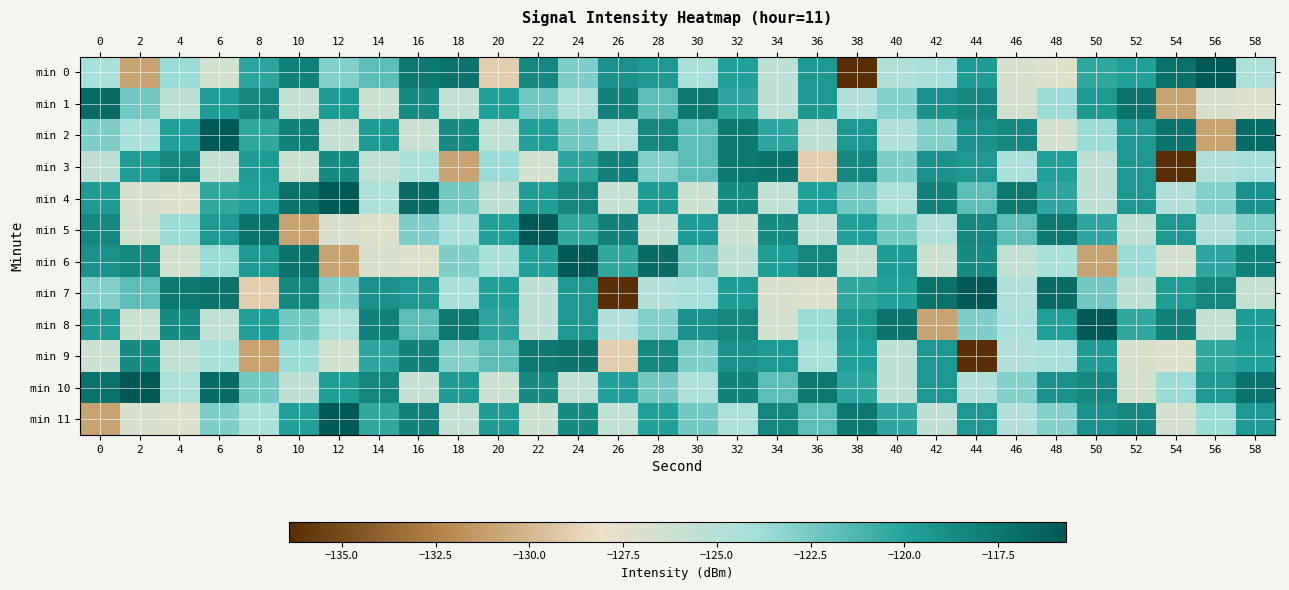

Reading right to left, what are all the values shown in this chart?

min 0: 58=-124.6	56=-115.7	54=-117.2	52=-119.8	50=-120.4	48=-127.2	46=-126.8	44=-119.5	42=-124.1	40=-124.6	38=-136.4	36=-119.4	34=-125.4	32=-119.9	30=-124.3	28=-119.5	26=-119.0	24=-122.8	22=-118.4	20=-128.9	18=-117.3	16=-117.6	14=-121.8	12=-122.9	10=-118.1	8=-120.3	6=-126.6	4=-123.6	2=-130.9	0=-124.2
min 1: 58=-127.2	56=-126.8	54=-130.9	52=-117.3	50=-119.5	48=-123.6	46=-126.6	44=-118.4	42=-119.0	40=-122.9	38=-124.6	36=-119.4	34=-125.4	32=-120.3	30=-117.6	28=-121.8	26=-118.1	24=-124.6	22=-122.4	20=-119.8	18=-125.5	16=-118.5	14=-126.1	12=-119.5	10=-125.7	8=-118.3	6=-119.6	4=-125.4	2=-122.4	0=-116.8
min 2: 58=-116.8	56=-130.9	54=-117.3	52=-119.5	50=-123.6	48=-126.6	46=-118.4	44=-119.0	42=-122.9	40=-124.6	38=-119.4	36=-125.4	34=-120.3	32=-117.6	30=-121.8	28=-118.3	26=-124.6	24=-122.4	22=-119.8	20=-125.5	18=-118.5	16=-126.1	14=-119.5	12=-125.7	10=-118.1	8=-120.4	6=-115.7	4=-119.9	2=-124.3	0=-122.8
min 3: 58=-124.1	56=-124.6	54=-136.4	52=-119.4	50=-125.4	48=-119.9	46=-124.3	44=-119.5	42=-119.0	40=-122.8	38=-118.4	36=-128.9	34=-117.3	32=-117.6	30=-121.8	28=-122.9	26=-118.1	24=-120.3	22=-126.6	20=-123.6	18=-130.9	16=-124.2	14=-125.5	12=-118.5	10=-126.1	8=-119.5	6=-125.7	4=-118.3	2=-119.6	0=-125.4
min 4: 58=-119.0	56=-122.9	54=-124.6	52=-119.4	50=-125.4	48=-120.3	46=-117.6	44=-121.8	42=-118.1	40=-124.6	38=-122.4	36=-119.8	34=-125.5	32=-118.5	30=-126.1	28=-119.5	26=-125.7	24=-118.3	22=-119.6	20=-125.4	18=-122.4	16=-116.8	14=-124.6	12=-115.7	10=-117.2	8=-119.8	6=-120.4	4=-127.2	2=-126.8	0=-119.5
min 5: 58=-122.9	56=-124.6	54=-119.4	52=-125.4	50=-120.3	48=-117.6	46=-121.8	44=-118.3	42=-124.6	40=-122.4	38=-119.8	36=-125.5	34=-118.5	32=-126.1	30=-119.5	28=-125.7	26=-118.1	24=-120.4	22=-115.7	20=-119.9	18=-124.3	16=-122.8	14=-127.2	12=-126.8	10=-130.9	8=-117.3	6=-119.5	4=-123.6	2=-126.6	0=-118.4
min 6: 58=-118.1	56=-120.3	54=-126.6	52=-123.6	50=-130.9	48=-124.2	46=-125.5	44=-118.5	42=-126.1	40=-119.5	38=-125.7	36=-118.3	34=-119.6	32=-125.4	30=-122.4	28=-116.8	26=-120.4	24=-115.7	22=-119.9	20=-124.3	18=-122.8	16=-127.2	14=-126.8	12=-130.9	10=-117.3	8=-119.5	6=-123.6	4=-126.6	2=-118.4	0=-119.0
min 7: 58=-125.7	56=-118.3	54=-119.6	52=-125.4	50=-122.4	48=-116.8	46=-124.6	44=-115.7	42=-117.2	40=-119.8	38=-120.4	36=-127.2	34=-126.8	32=-119.5	30=-124.1	28=-124.6	26=-136.4	24=-119.4	22=-125.4	20=-119.9	18=-124.3	16=-119.5	14=-119.0	12=-122.8	10=-118.4	8=-128.9	6=-117.3	4=-117.6	2=-121.8	0=-122.9
min 8: 58=-119.5	56=-125.7	54=-118.1	52=-120.4	50=-115.7	48=-119.9	46=-124.3	44=-122.8	42=-130.9	40=-117.3	38=-119.5	36=-123.6	34=-126.6	32=-118.4	30=-119.0	28=-122.9	26=-124.6	24=-119.4	22=-125.4	20=-120.3	18=-117.6	16=-121.8	14=-118.1	12=-124.6	10=-122.4	8=-119.8	6=-125.5	4=-118.5	2=-126.1	0=-119.5
min 9: 58=-119.8	56=-120.4	54=-127.2	52=-126.8	50=-119.5	48=-124.1	46=-124.6	44=-136.4	42=-119.4	40=-125.4	38=-119.9	36=-124.3	34=-119.5	32=-119.0	30=-122.8	28=-118.4	26=-128.9	24=-117.3	22=-117.6	20=-121.8	18=-122.9	16=-118.1	14=-120.3	12=-126.6	10=-123.6	8=-130.9	6=-124.2	4=-125.5	2=-118.5	0=-126.1
min 10: 58=-117.3	56=-119.5	54=-123.6	52=-126.6	50=-118.4	48=-119.0	46=-122.9	44=-124.6	42=-119.4	40=-125.4	38=-120.3	36=-117.6	34=-121.8	32=-118.1	30=-124.6	28=-122.4	26=-119.8	24=-125.5	22=-118.5	20=-126.1	18=-119.5	16=-125.7	14=-118.3	12=-119.6	10=-125.4	8=-122.4	6=-116.8	4=-124.6	2=-115.7	0=-117.2
min 11: 58=-119.5	56=-123.6	54=-126.6	52=-118.4	50=-119.0	48=-122.9	46=-124.6	44=-119.4	42=-125.4	40=-120.3	38=-117.6	36=-121.8	34=-118.3	32=-124.6	30=-122.4	28=-119.8	26=-125.5	24=-118.5	22=-126.1	20=-119.5	18=-125.7	16=-118.1	14=-120.4	12=-115.7	10=-119.9	8=-124.3	6=-122.8	4=-127.2	2=-126.8	0=-130.9